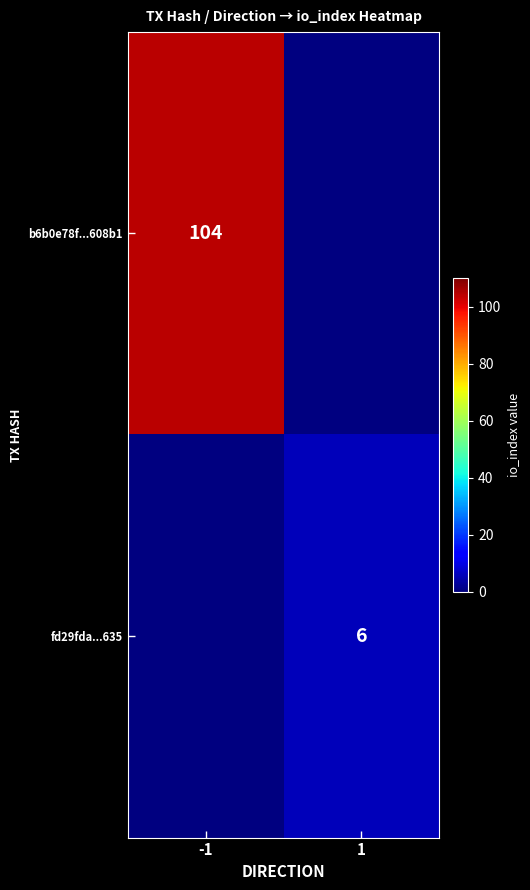

The value of b6b0e78f...608b1 at -1 is 157. True or false?

False